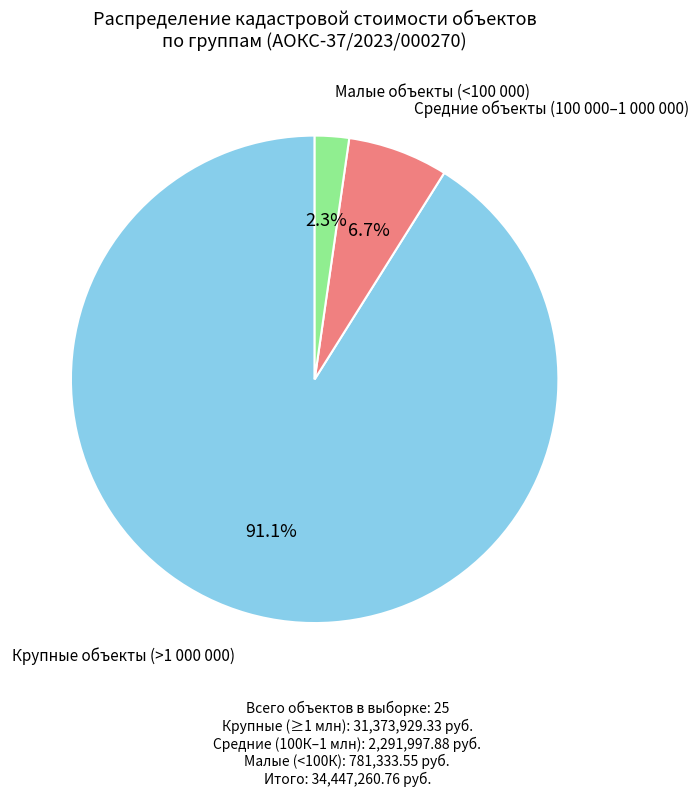

Does any single category account for the majority?

Yes